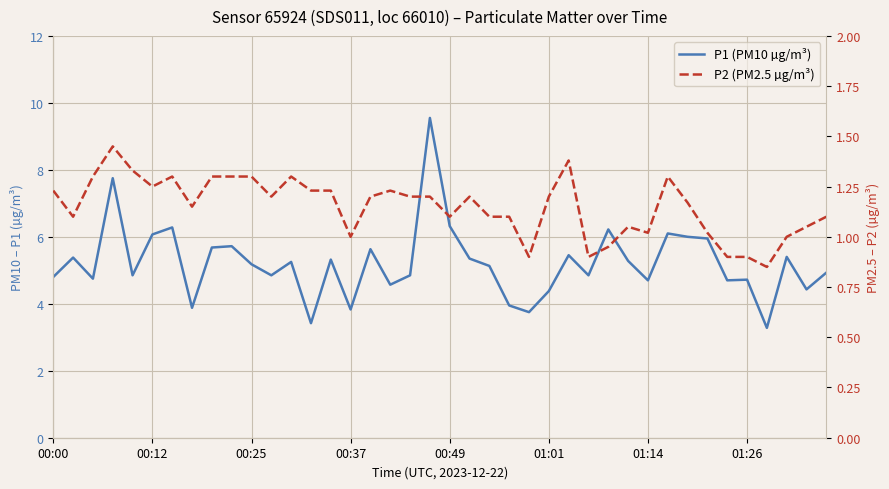

What are all the series names shown in the legend?

P1 (PM10 µg/m³), P2 (PM2.5 µg/m³)